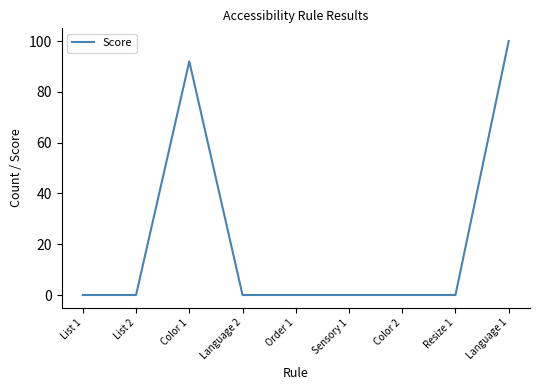

At which category does the chart reach its peak across all series?

Language 1